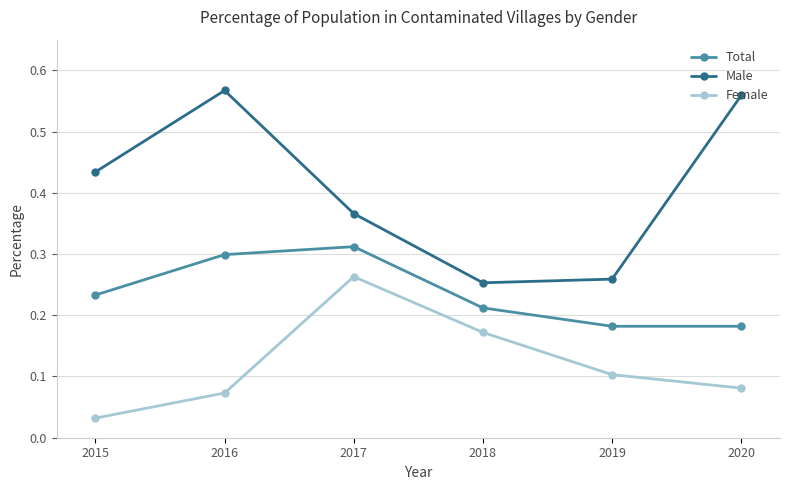

Is the value of Female at 2016 greater than the value of Total at 2015?

No